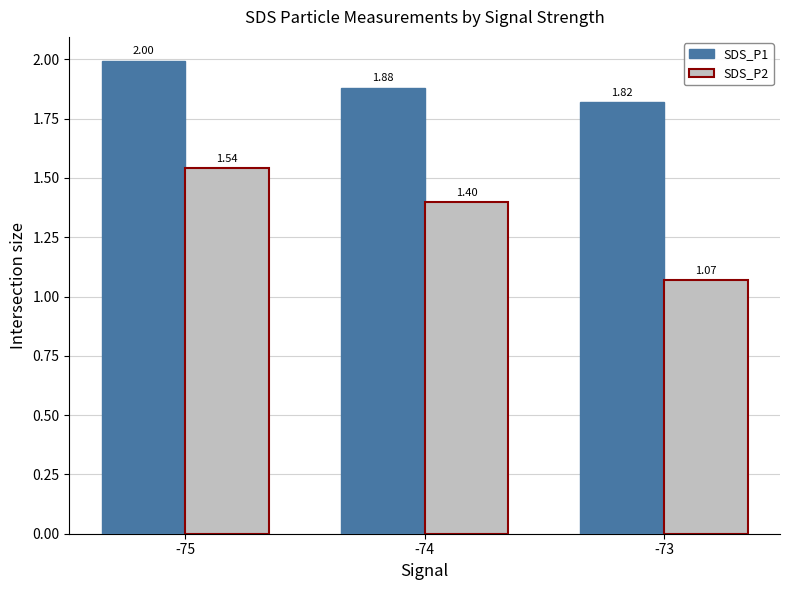

Where is SDS_P1 nearest to the value 1?

-73